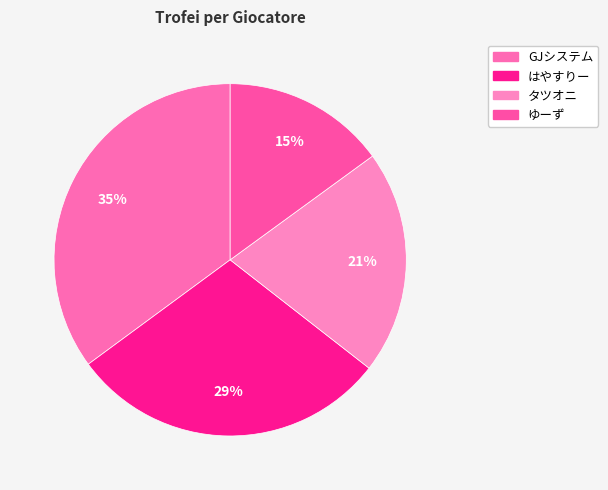

Count the number of slices in the pie.

4